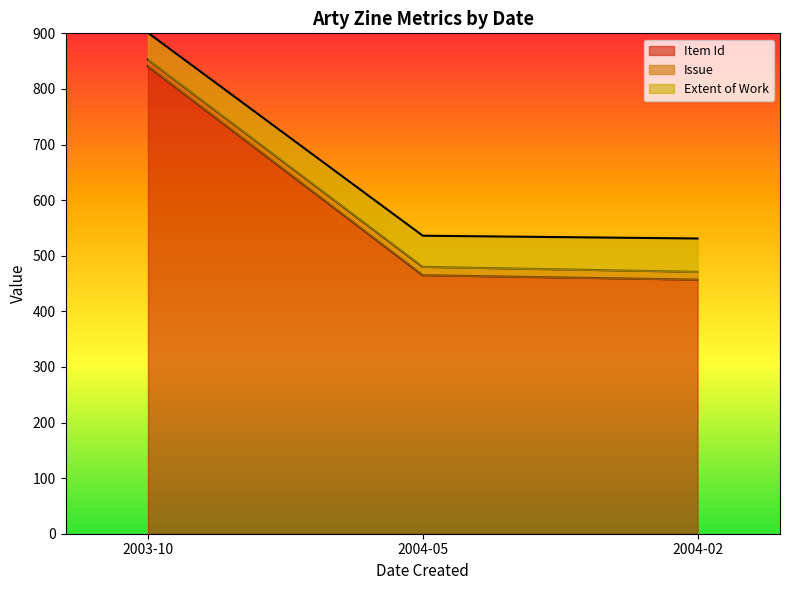

What is the difference between the highest and lowest values at 2003-10?

829